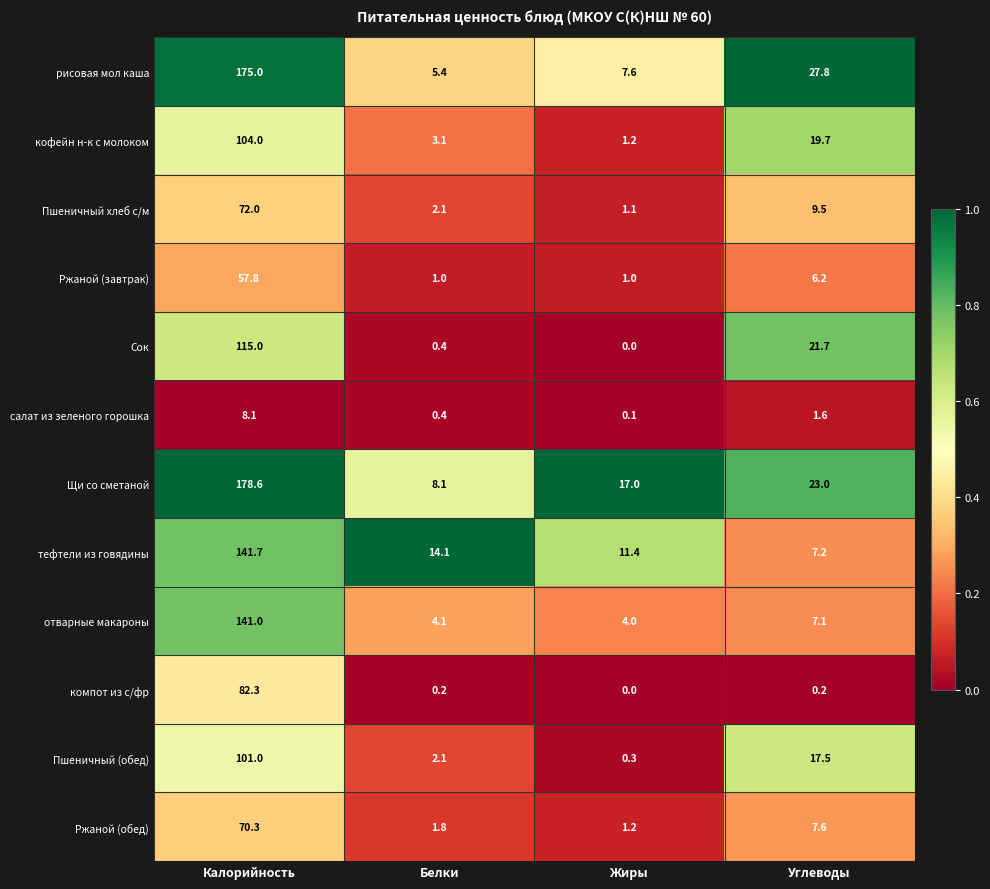

Which category has the highest value across all series?

Калорийность